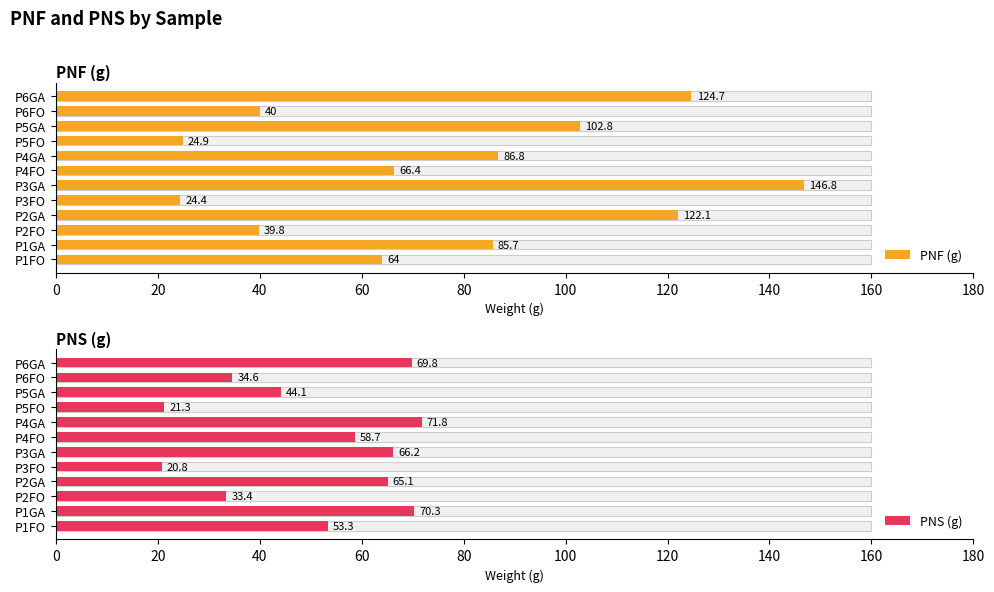

True or false: PNF (g) has a value of 135.7 at P5GA.

False